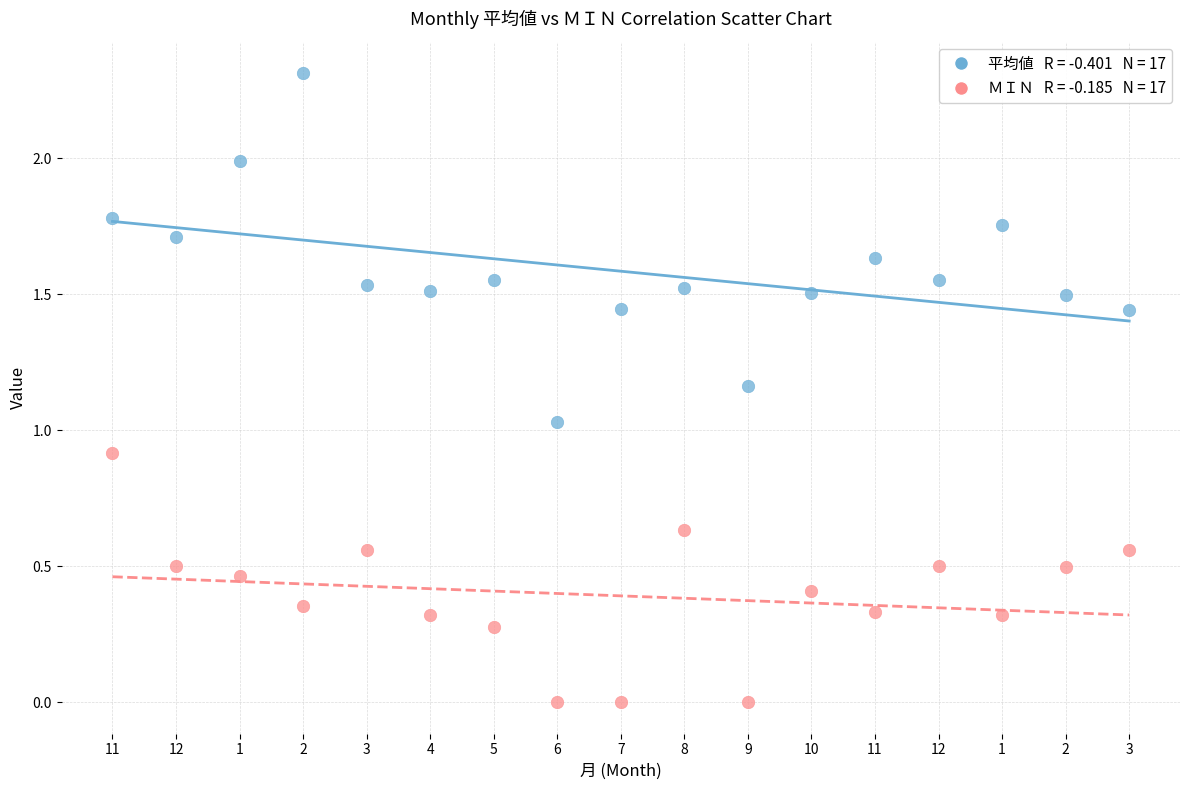

Across all data points, what is the range of Y values (max minus min)?

2.3